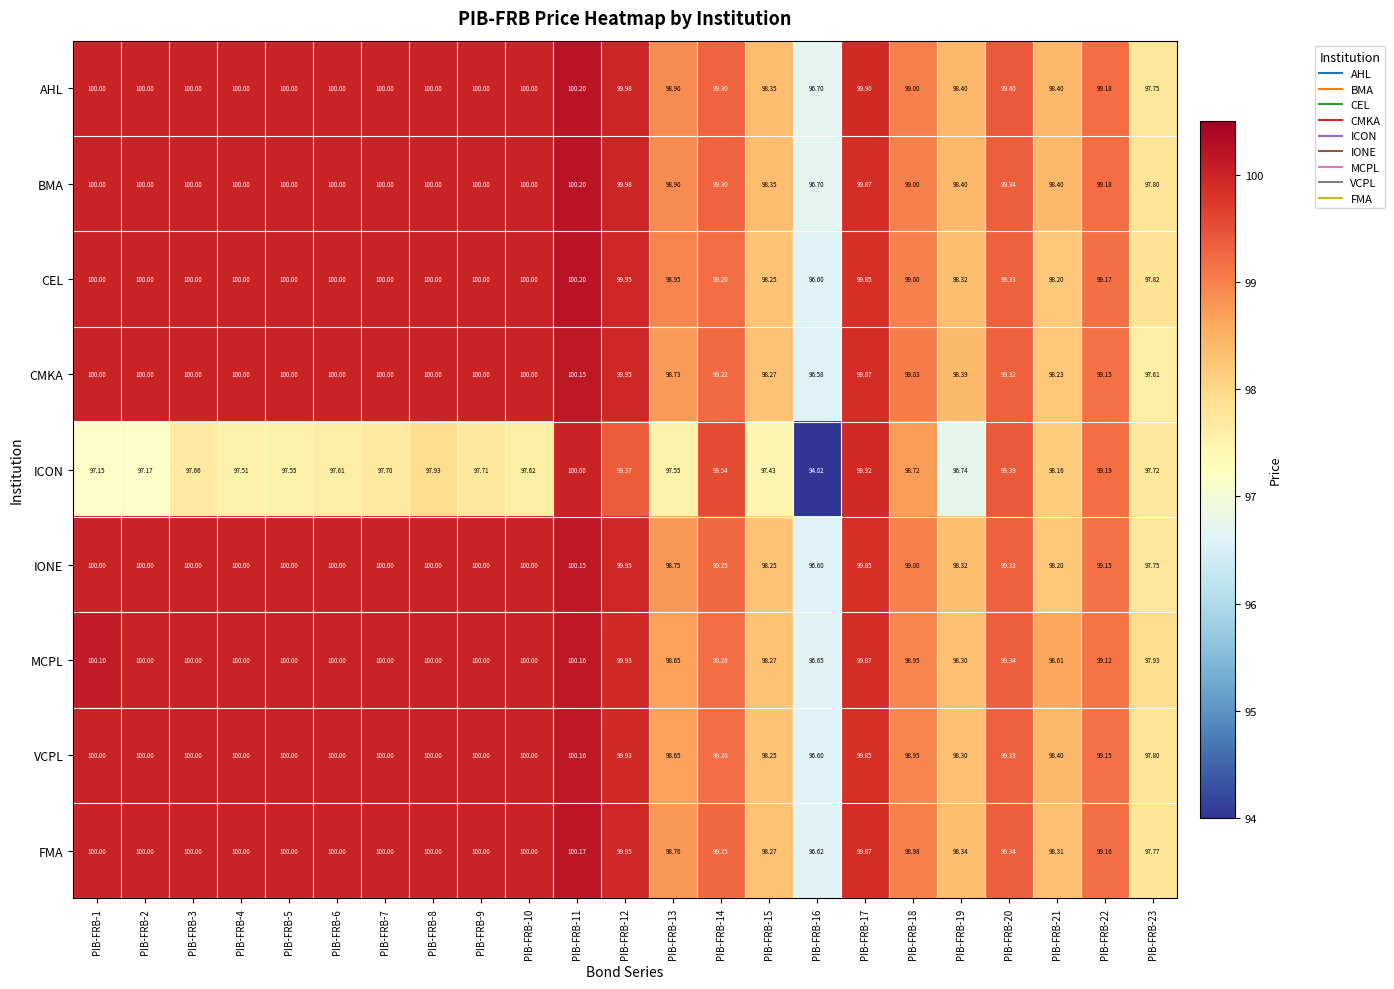

Is the value of ICON at PIB-FRB-1 greater than the value of CEL at PIB-FRB-2?

No